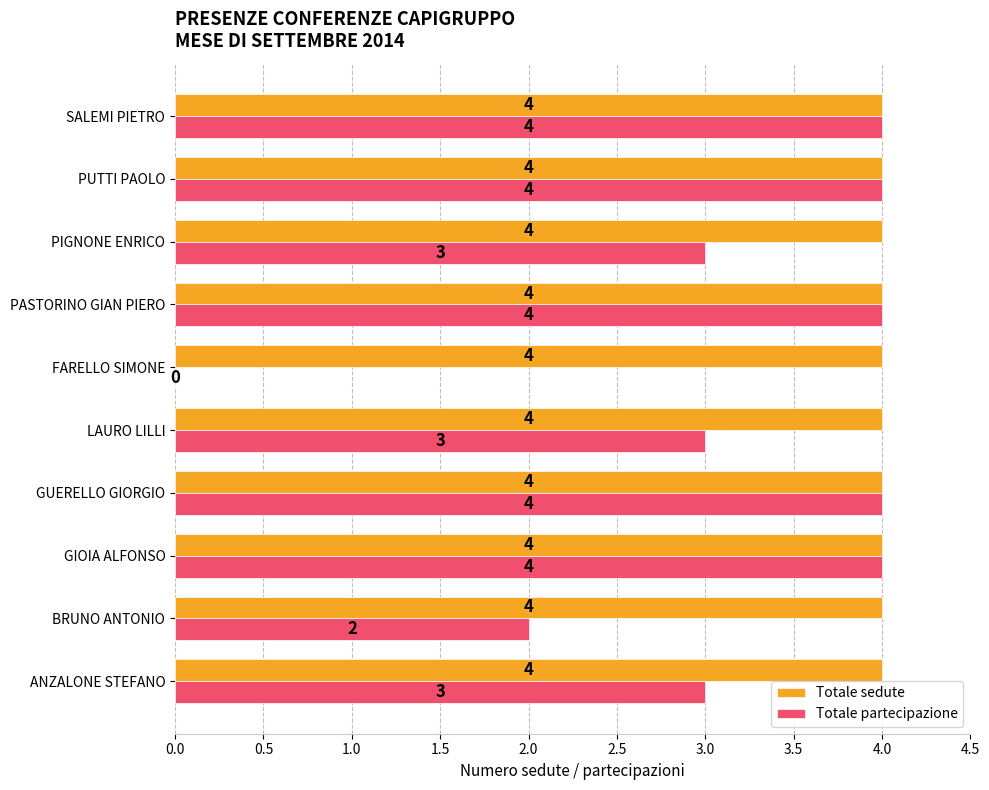

The value of Totale partecipazione at GIOIA ALFONSO is 4. True or false?

True